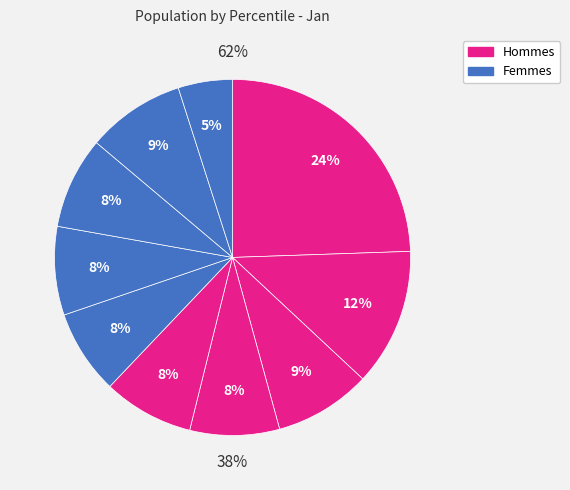

Which category has the smallest portion of the pie?

pct95